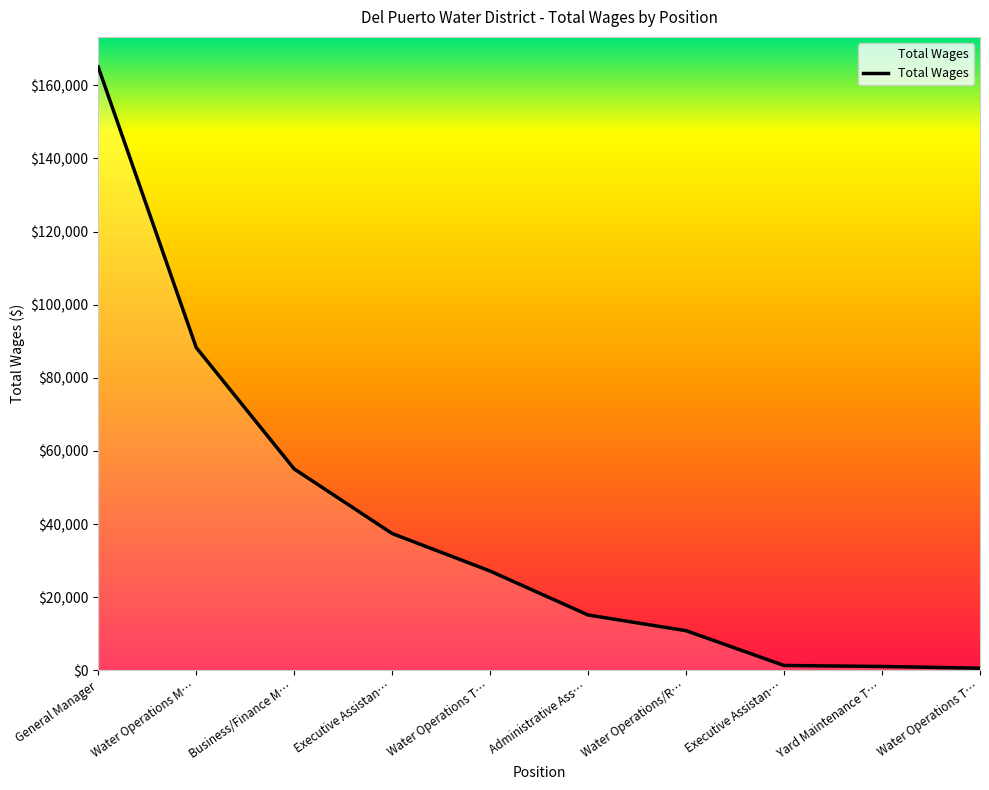

At which label is the value closest to 82790?

Water Operations M…